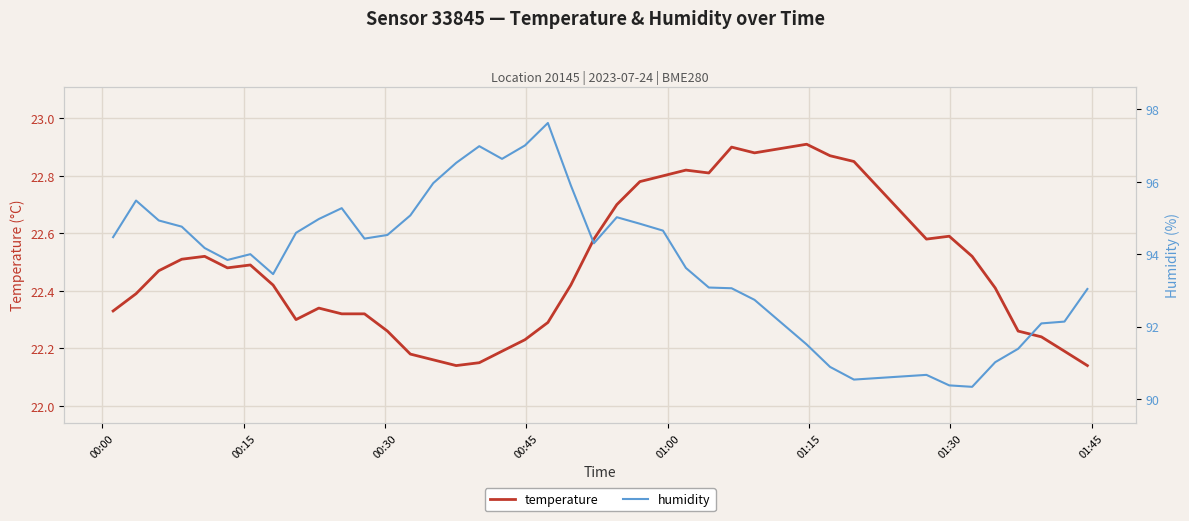

Reading right to left, list all the values displayed in this chart.

temperature: 22.1	22.2	22.2	22.3	22.4	22.5	22.6	22.6	22.9	22.9	22.9	22.9	22.9	22.8	22.8	22.8	22.8	22.7	22.6	22.4	22.3	22.2	22.2	22.1	22.1	22.2	22.2	22.3	22.3	22.3	22.3	22.3	22.4	22.5	22.5	22.5	22.5	22.5	22.4	22.3
humidity: 93.0	92.1	92.1	91.4	91.0	90.3	90.4	90.7	90.5	90.9	91.5	92.7	93.1	93.1	93.6	94.7	94.8	95.0	94.3	95.9	97.6	97.0	96.6	97.0	96.5	96.0	95.1	94.5	94.4	95.3	95.0	94.6	93.5	94.0	93.8	94.2	94.8	94.9	95.5	94.5